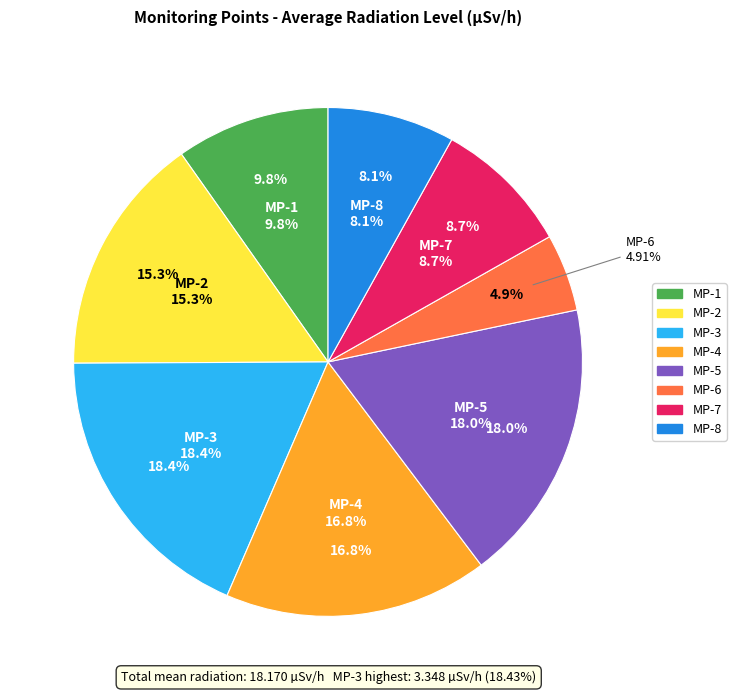

How many slices are in this pie chart?

8